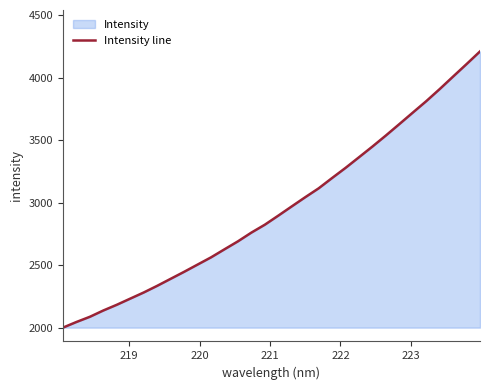

What is the difference between the maximum and minimum values?

2206.8